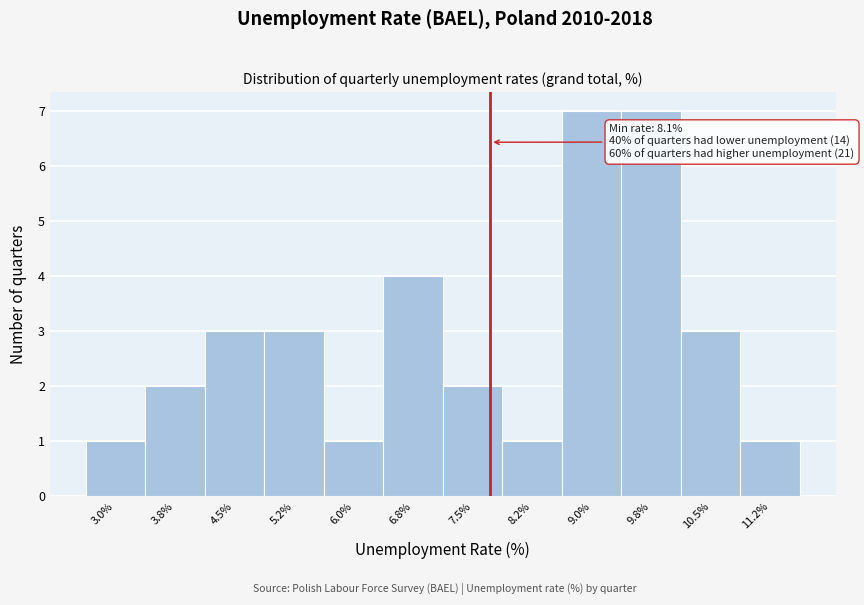

Reading left to right, transcribe all the data shown in this chart.

3.0%=1	3.8%=2	4.5%=3	5.2%=3	6.0%=1	6.8%=4	7.5%=2	8.2%=1	9.0%=7	9.8%=7	10.5%=3	11.2%=1